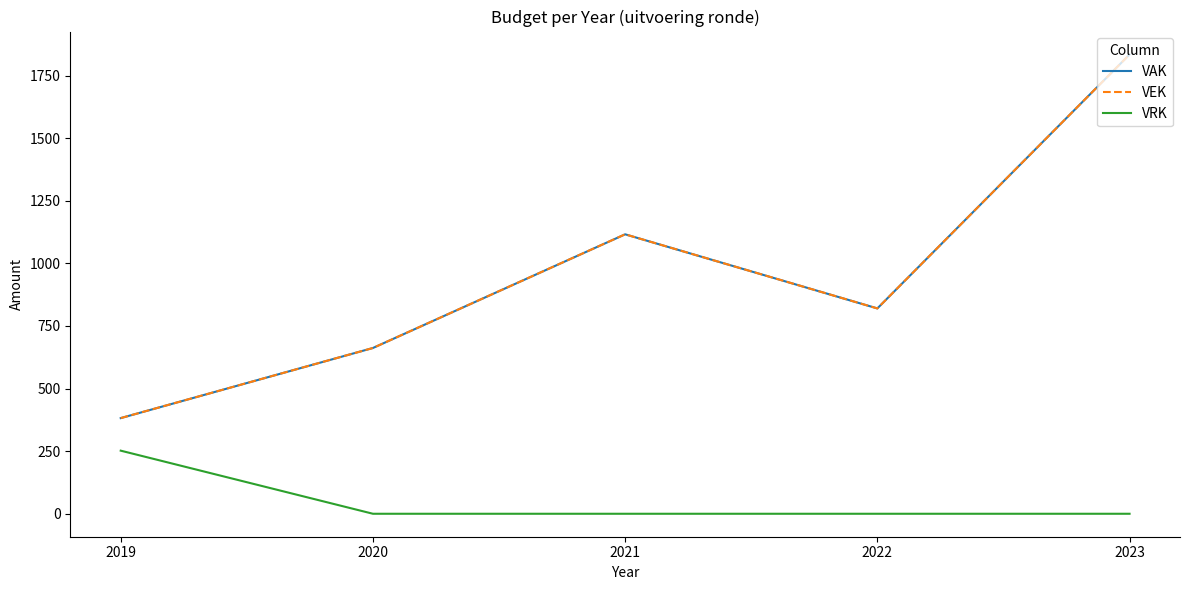

What is the sum of the VEK values at 2019 and 2022?

1202